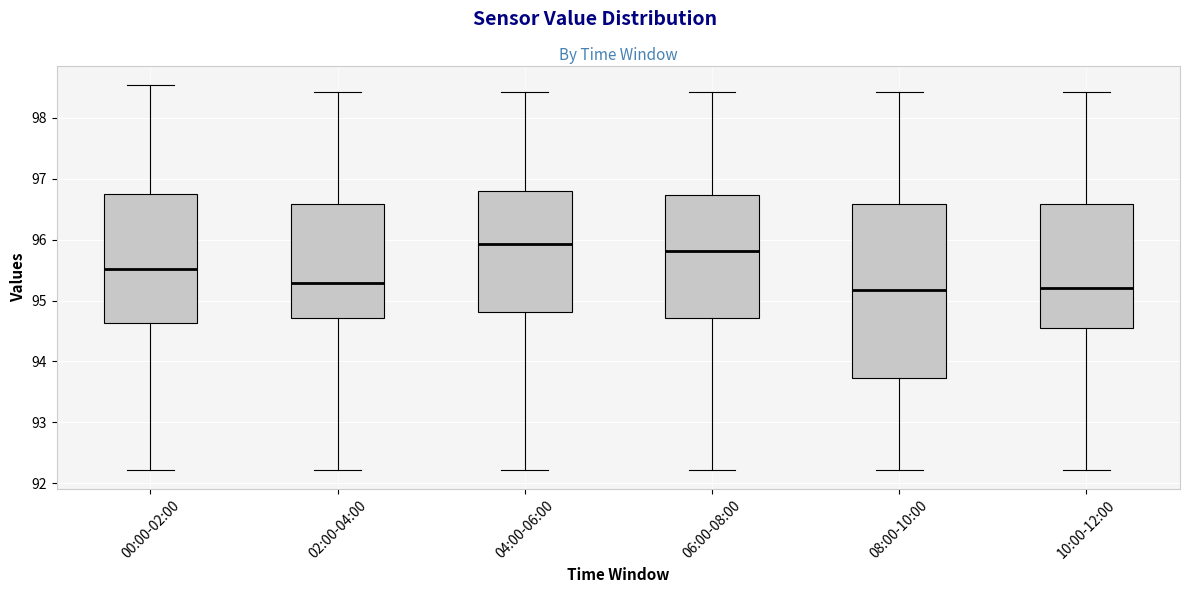

Comparing the boxes themselves (not the whiskers), which one is the tallest?

08:00-10:00